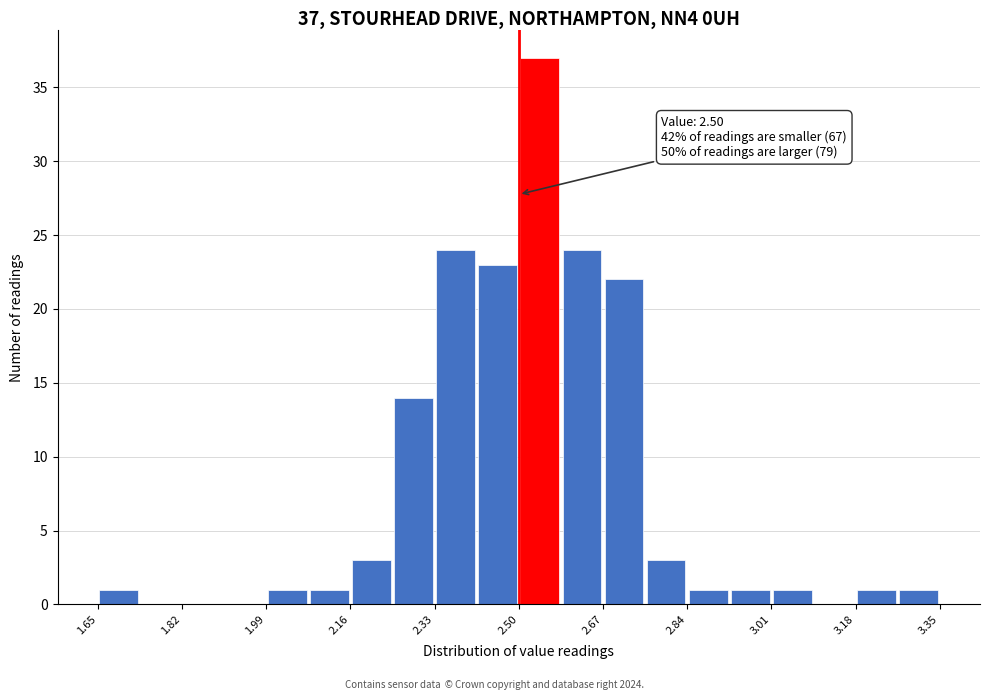

Over which range of the x-axis is the bar tallest?

2.500 to 2.585